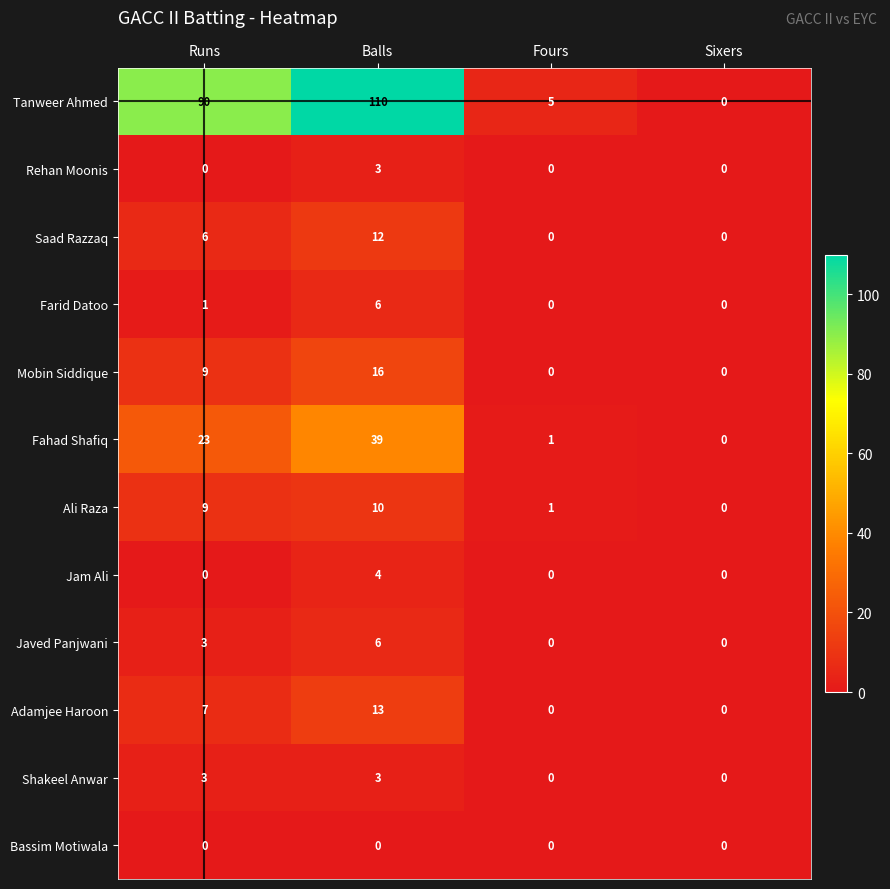

Which series has the largest total across all categories?

Tanweer Ahmed